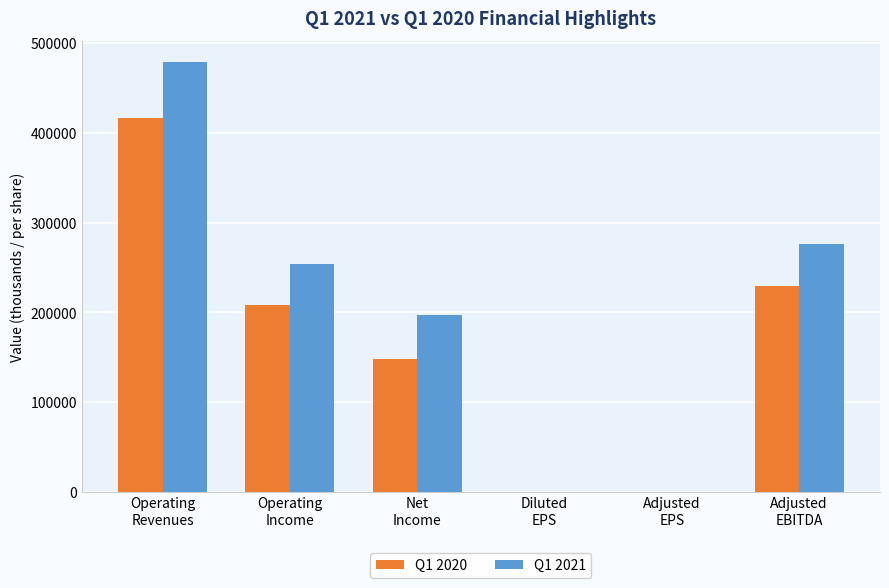

Which series has the largest total across all categories?

Q1 2021